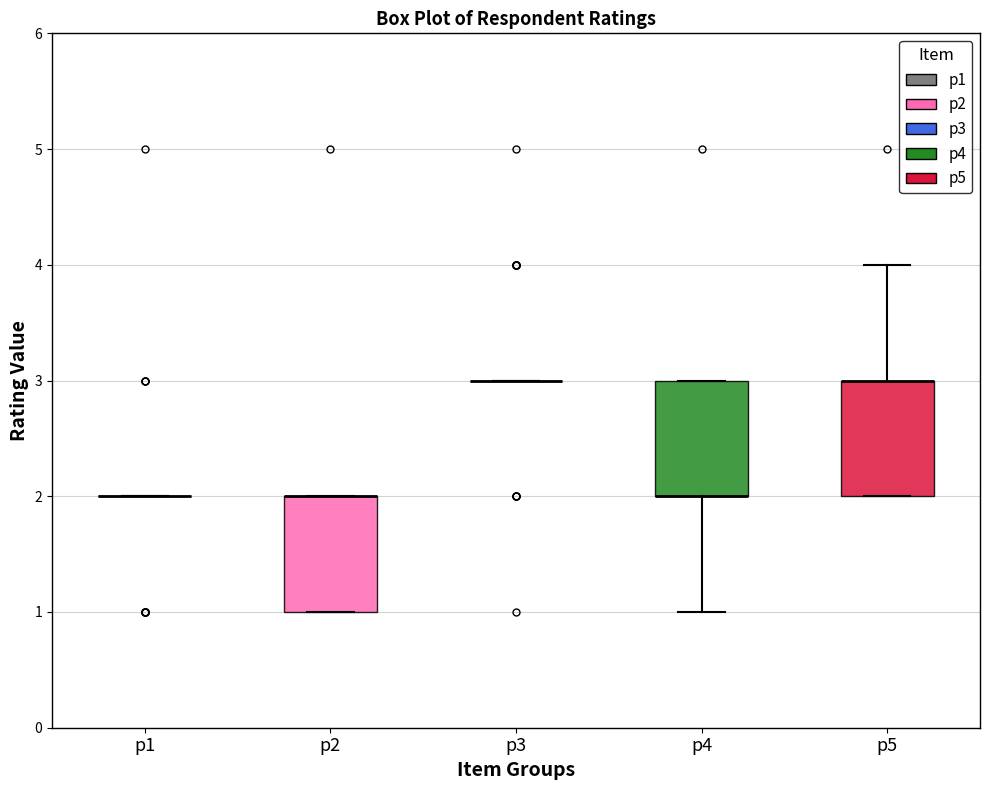

Reading left to right, transcribe this box plot: for each box, give where its median line is, the range the box spans, and where its two whiskers end, as read against the y-axis. The values are not printed on the chart, so give them approximately, as read against the axis.

p1: box collapsed to a line at 2, whiskers 2 to 2
p2: median 2 (drawn on the box's upper edge), box 1 to 2, whiskers 1 to 2
p3: box collapsed to a line at 3, whiskers 3 to 3
p4: median 2 (drawn on the box's lower edge), box 2 to 3, whiskers 1 to 3
p5: median 3 (drawn on the box's upper edge), box 2 to 3, whiskers 2 to 4